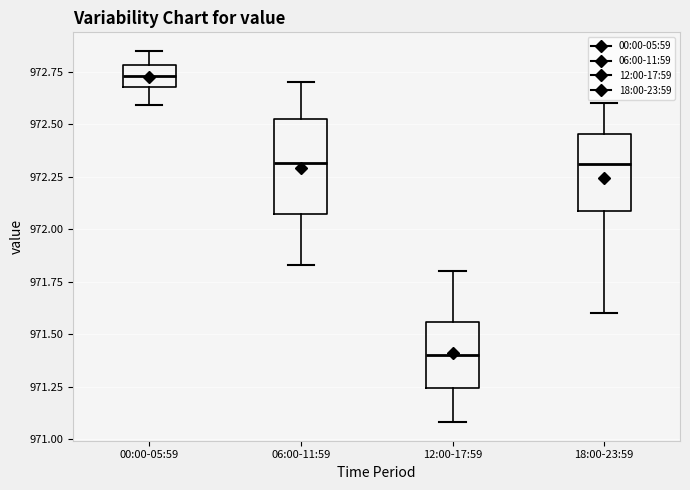

Reading left to right, transcribe this box plot: for each box, give where its median line is, the range the box spans, and where its two whiskers end, as read against the y-axis. The values are not printed on the chart, so give them approximately, as read against the axis.

00:00-05:59: median 972.75, box 972.70 to 972.80, whiskers 972.60 to 972.85
06:00-11:59: median 972.30, box 972.05 to 972.55, whiskers 971.85 to 972.70
12:00-17:59: median 971.40, box 971.25 to 971.55, whiskers 971.10 to 971.80
18:00-23:59: median 972.30, box 972.10 to 972.45, whiskers 971.60 to 972.60